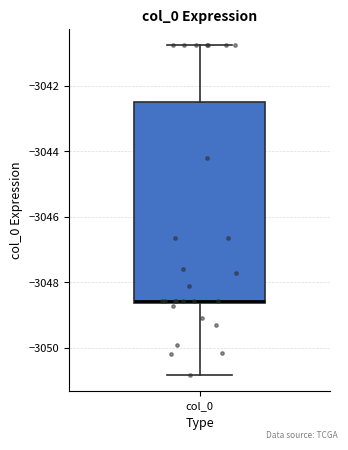

Transcribe this box plot: give where the median line is, the range the box spans, and where the two whiskers end, as read against the y-axis. The values are not printed on the chart, so give them approximately, as read against the axis.

median -3048.6 (just above the box's lower edge), box -3048.6 to -3042.4, whiskers -3050.8 to -3040.8